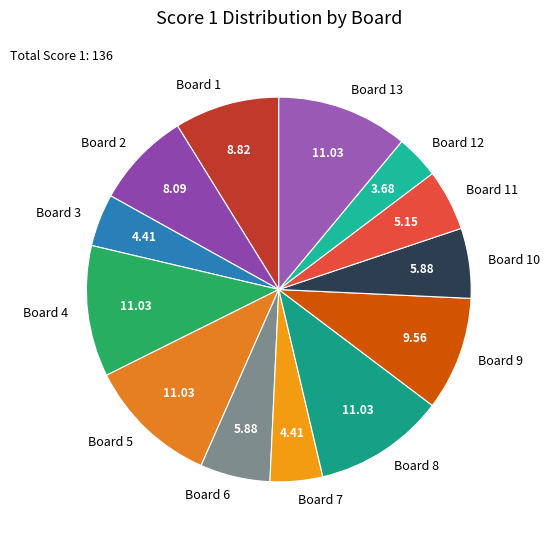

Does Board 12 represent more than half of the total?

No